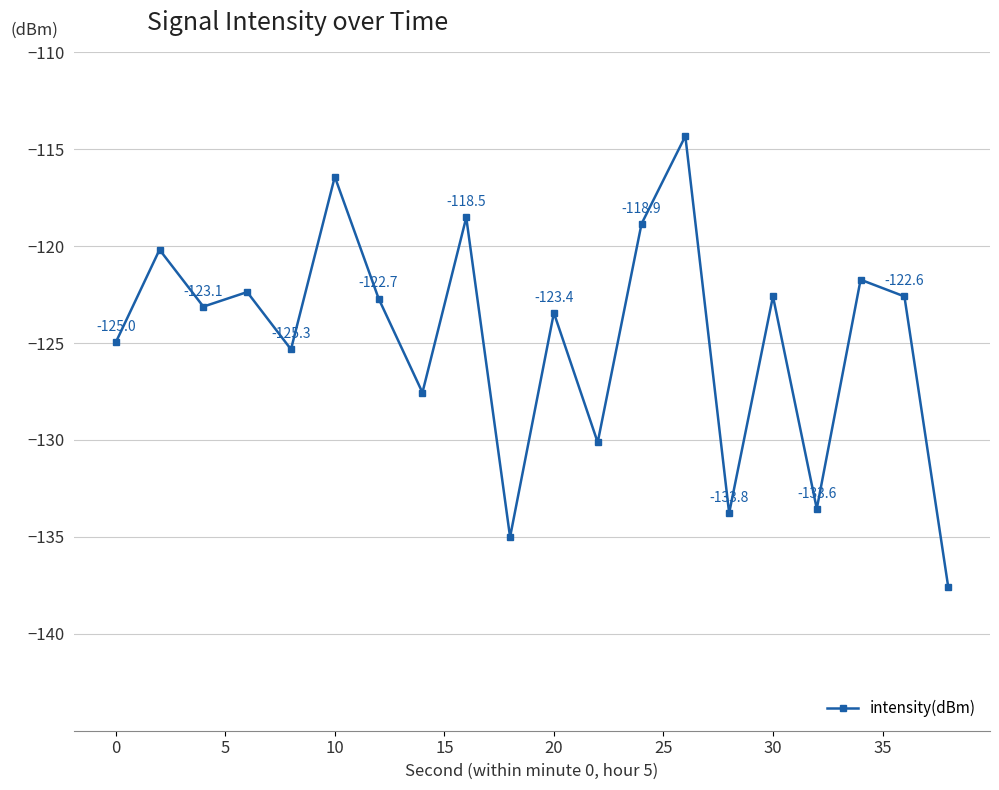

What is the difference between the second highest and second lowest values?

18.6